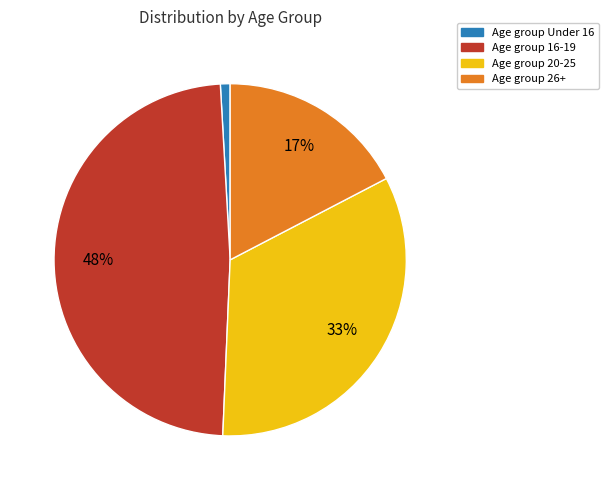

Is there any slice that represents more than half of the pie?

No